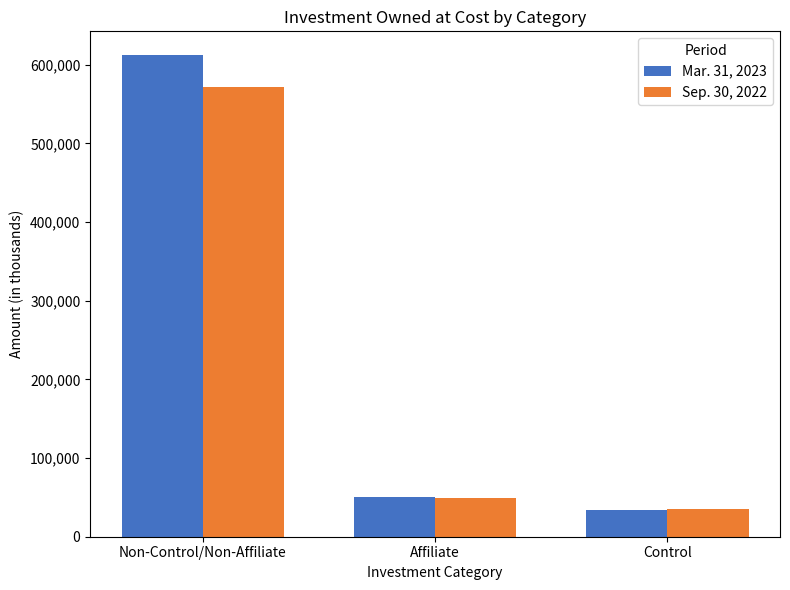

What value does the Sep. 30, 2022 series have at Affiliate?

49412